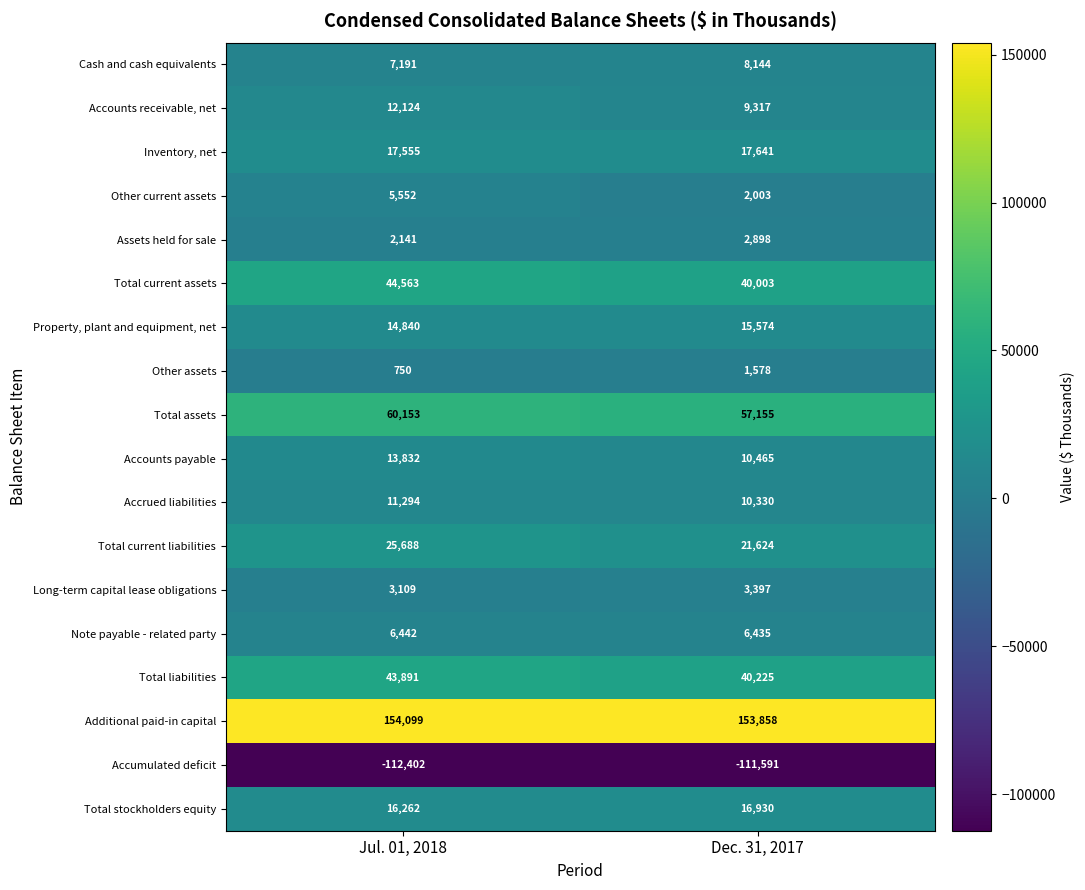

At Jul. 01, 2018, list the series in order from largest to smallest.

Additional paid-in capital, Total assets, Total current assets, Total liabilities, Total current liabilities, Inventory, net, Total stockholders equity, Property, plant and equipment, net, Accounts payable, Accounts receivable, net, Accrued liabilities, Cash and cash equivalents, Note payable - related party, Other current assets, Long-term capital lease obligations, Assets held for sale, Other assets, Accumulated deficit